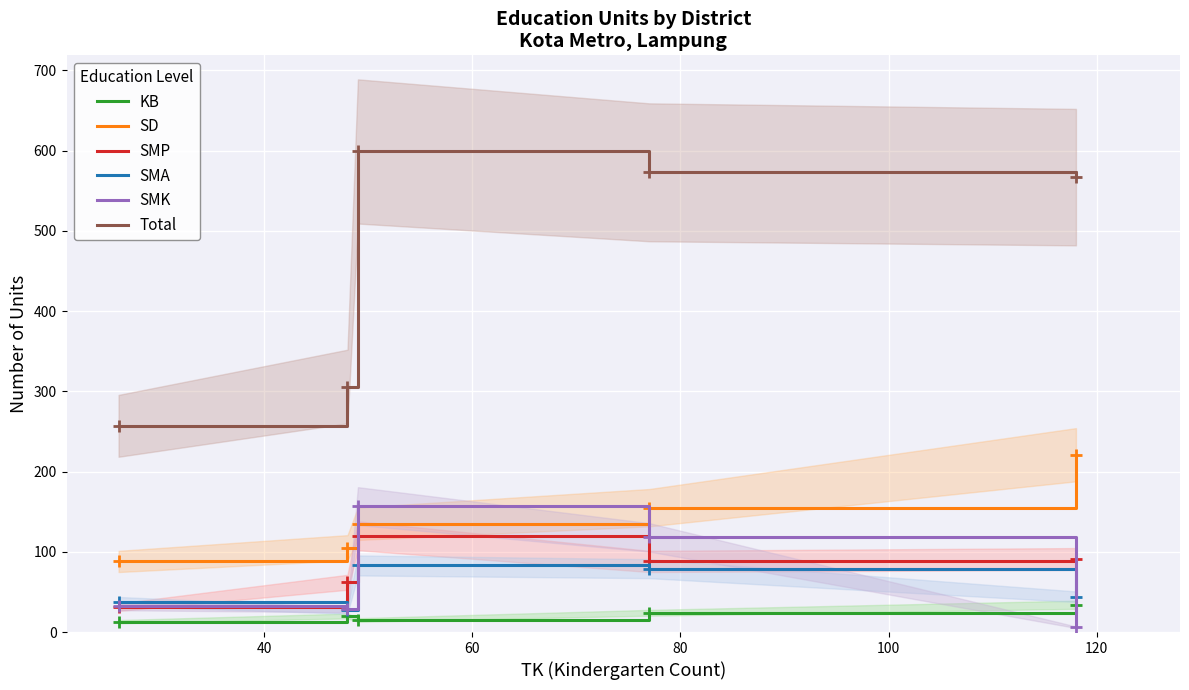

How many values in the KB series are below 20?

2